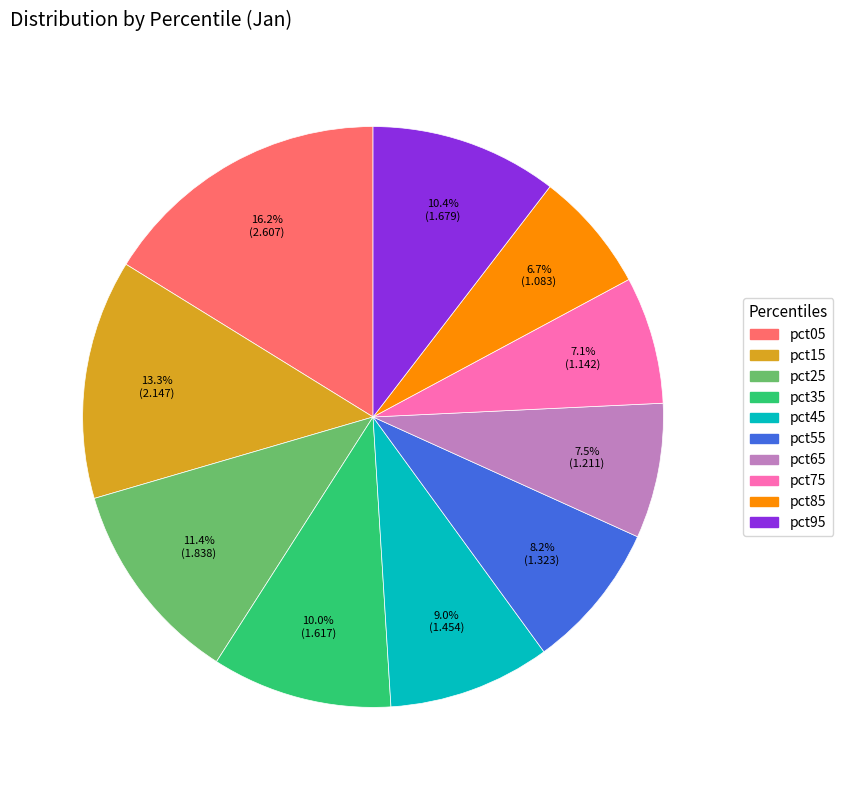

Is it true that pct85 is 1% of the pie?

False